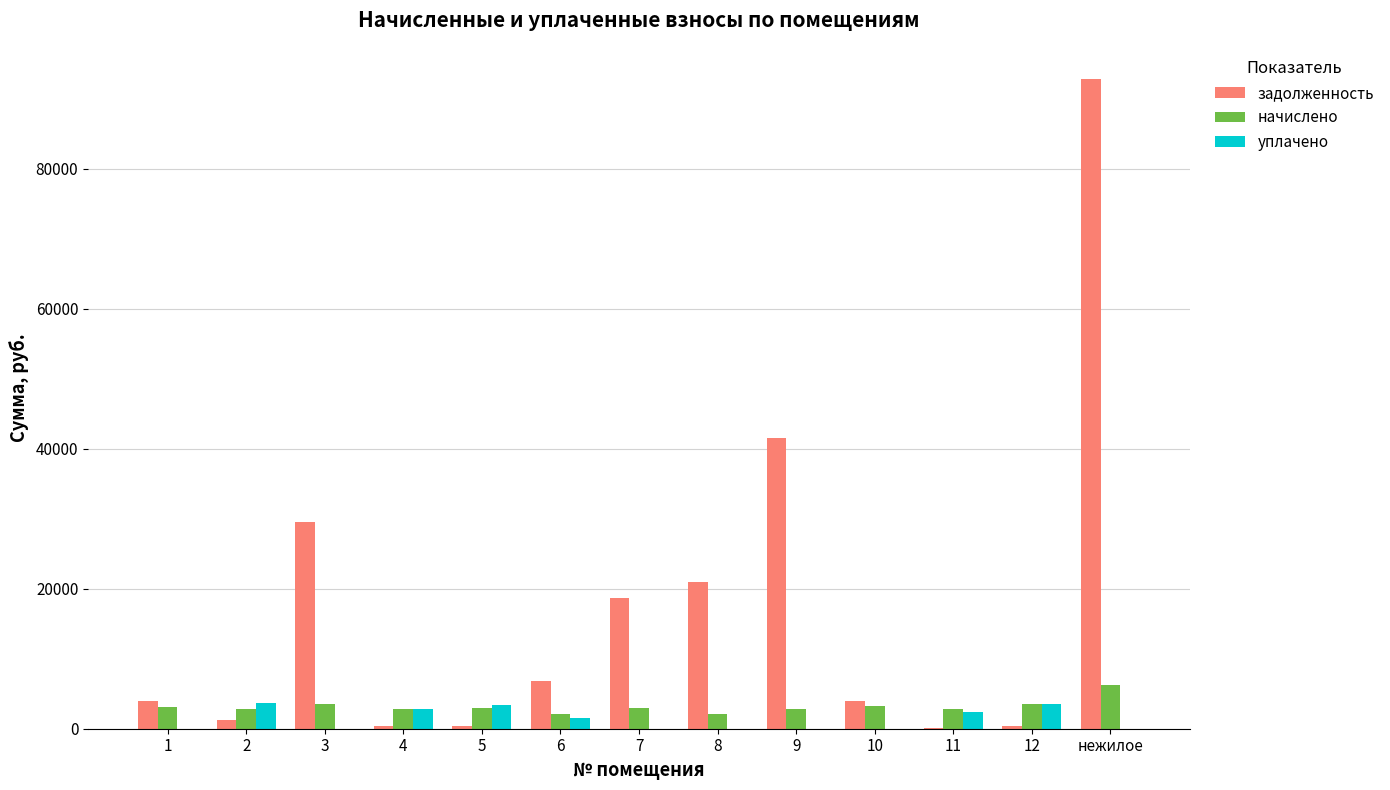

What is the average value of the задолженность series?

16981.1